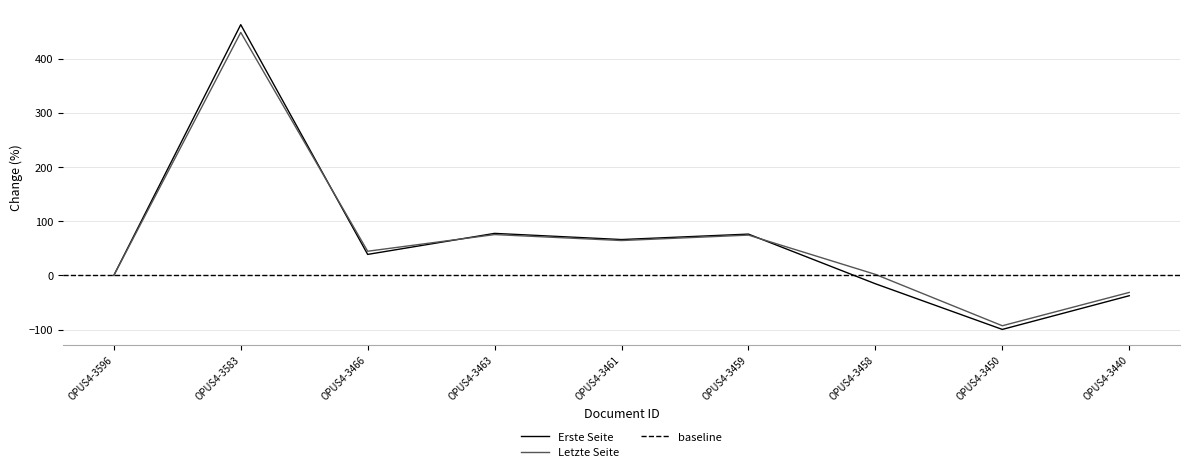

What are all the series names shown in the legend?

Erste Seite, Letzte Seite